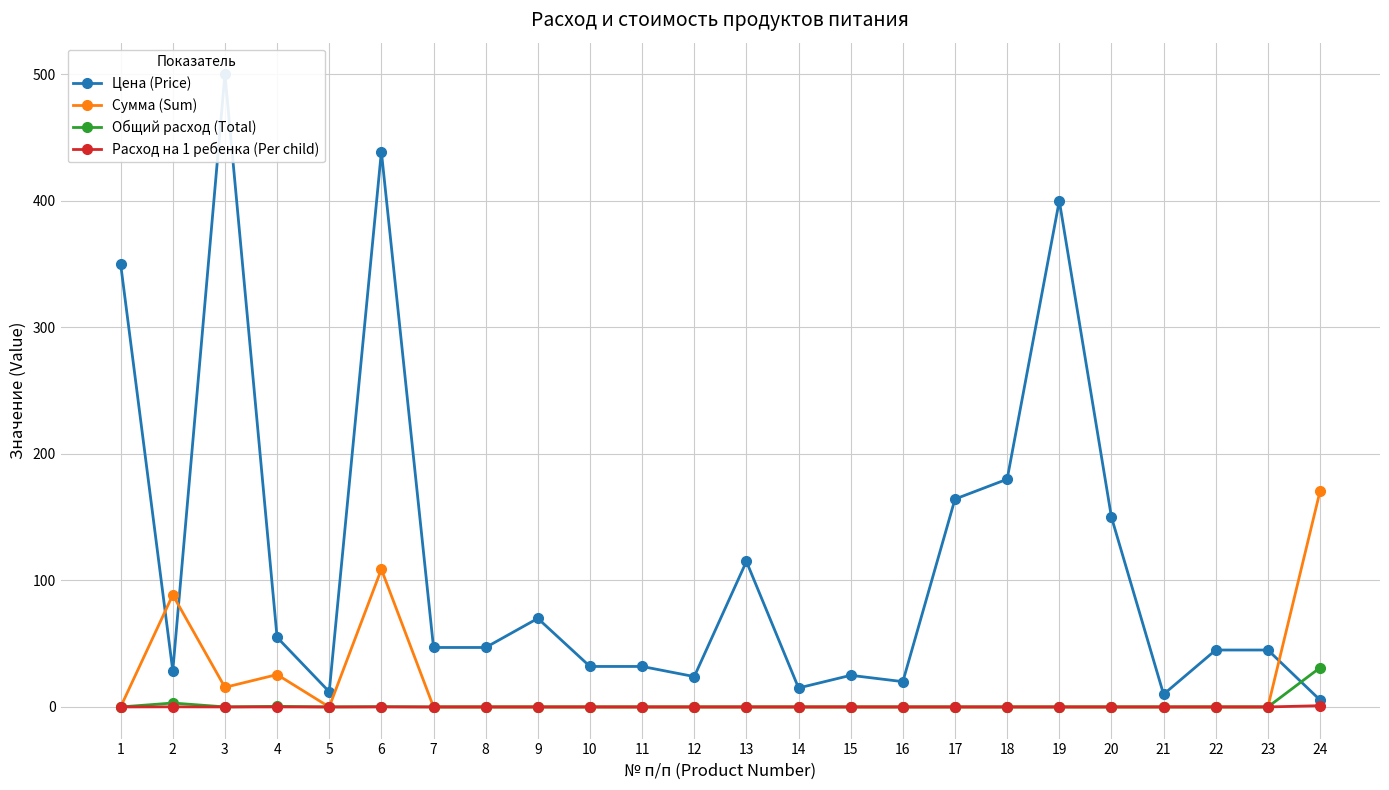

How many interior local peaks does the Сумма (Sum) series have?

3